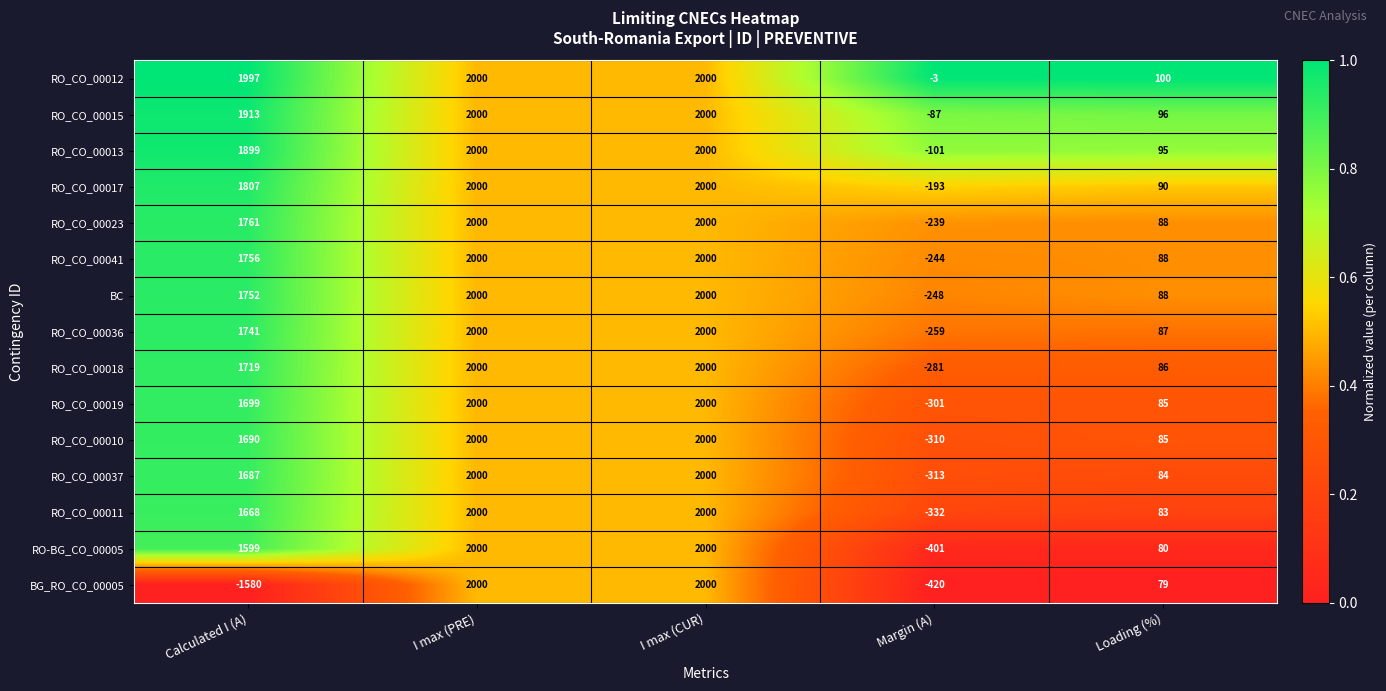

Count the RO_CO_00011 values in the range 83 to 2000.

4